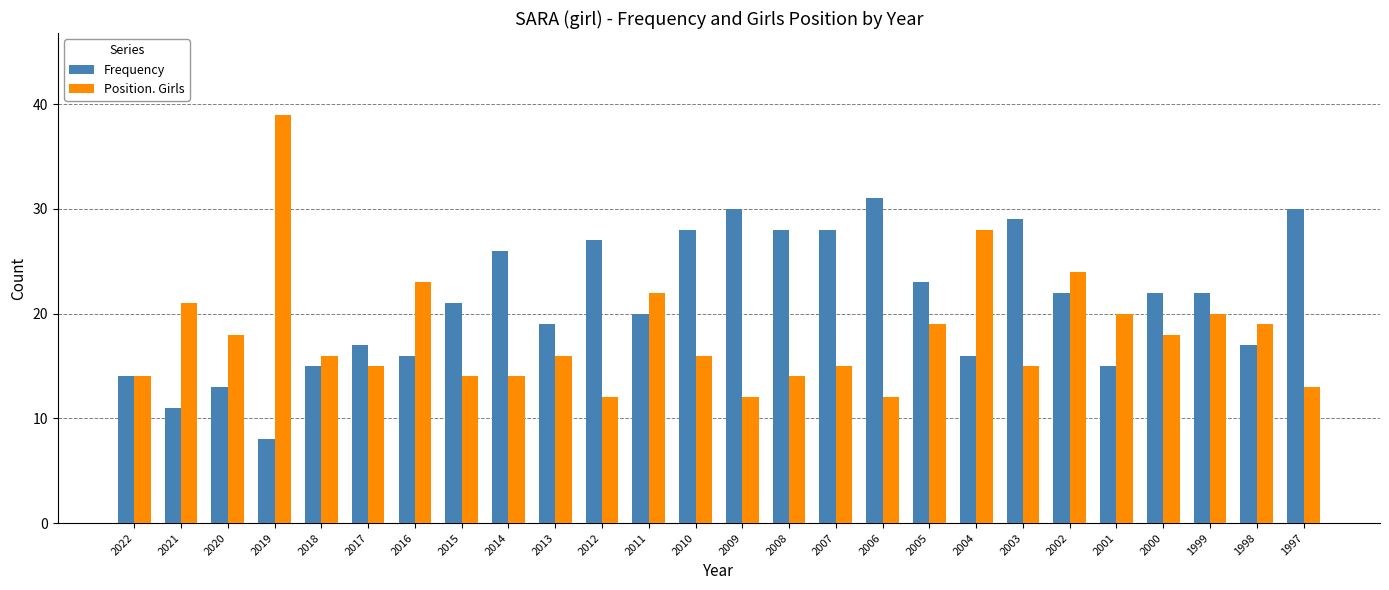

At which label does Frequency first exceed 22?

2014